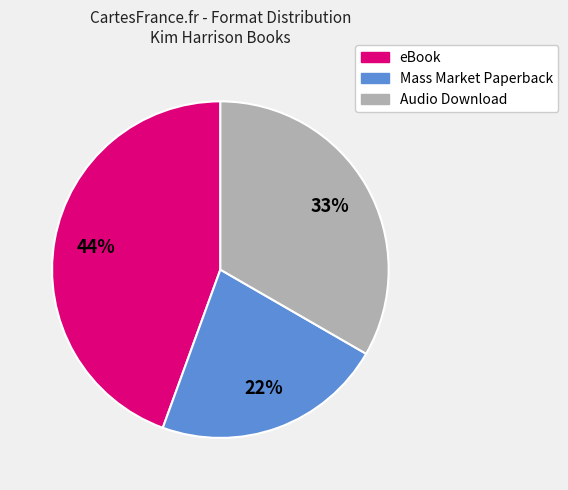

Is there any slice that represents more than half of the pie?

No